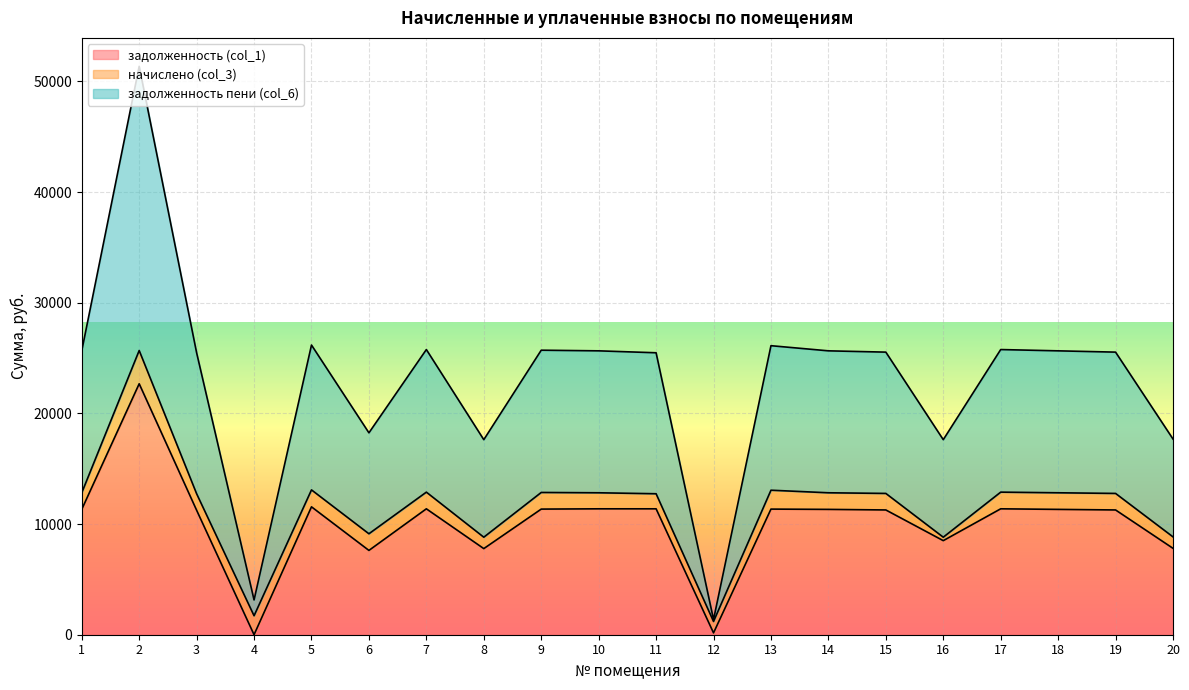

Between 10 and 14, which series saw the biggest shift?

задолженность (col_1)